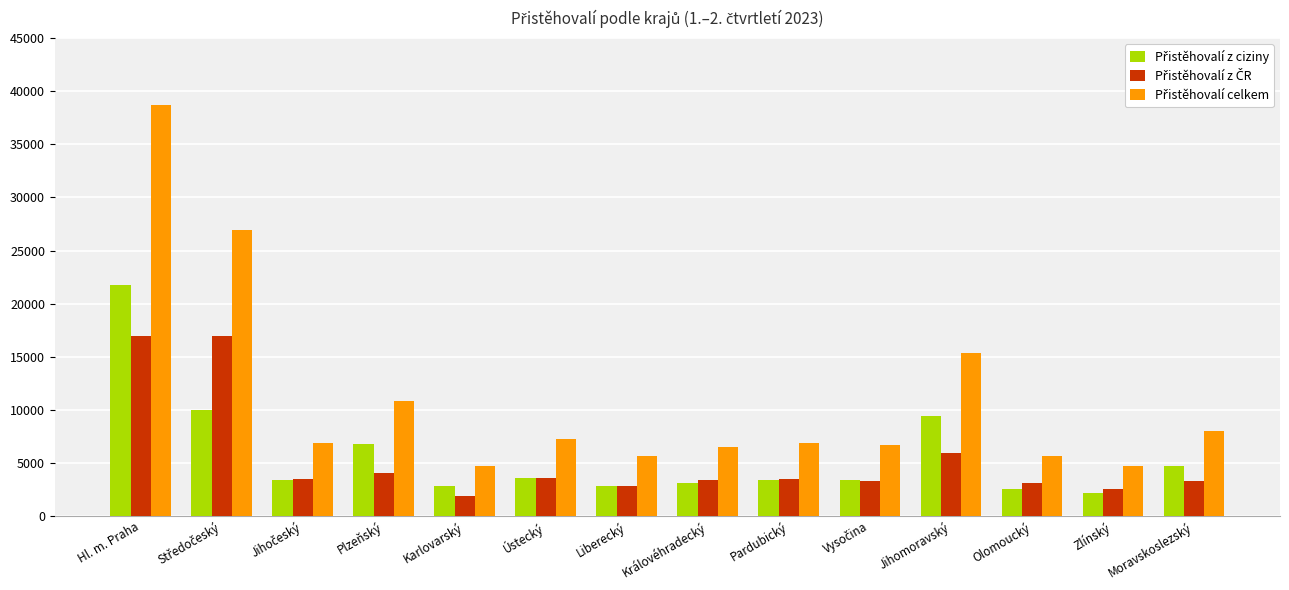

How many groups of bars are there?

14